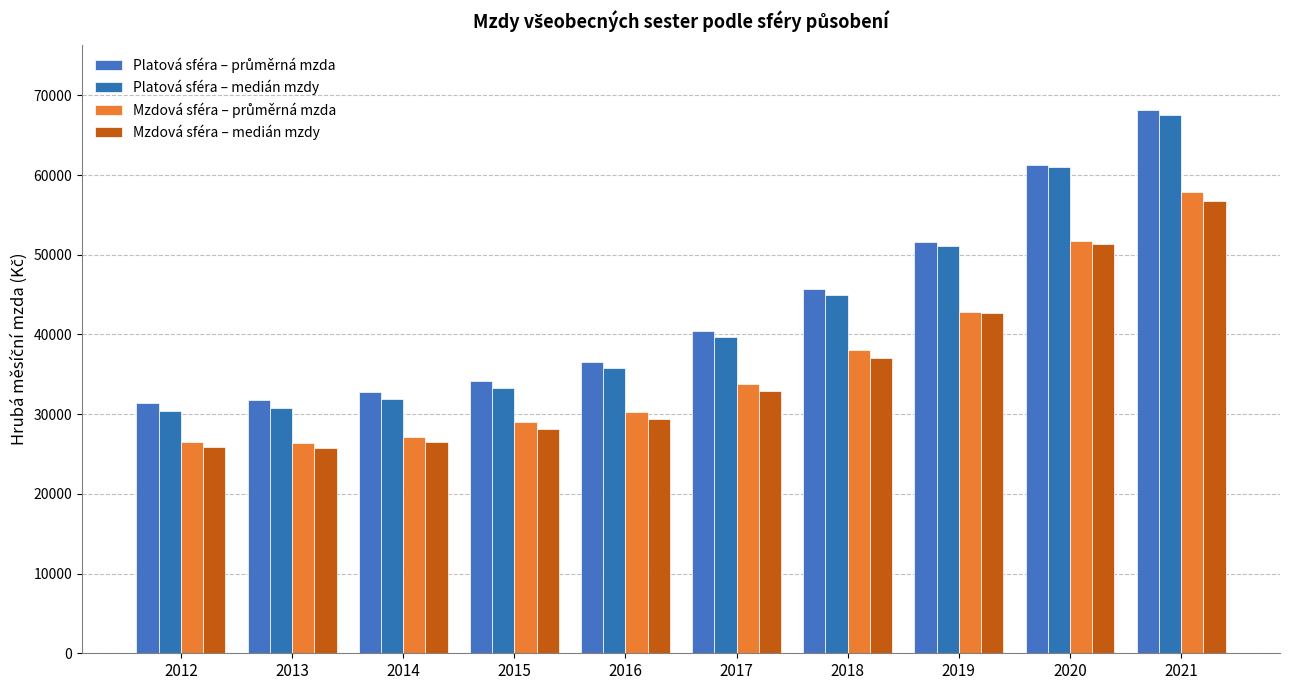

Which has a higher value, 2015 or 2014?

2015